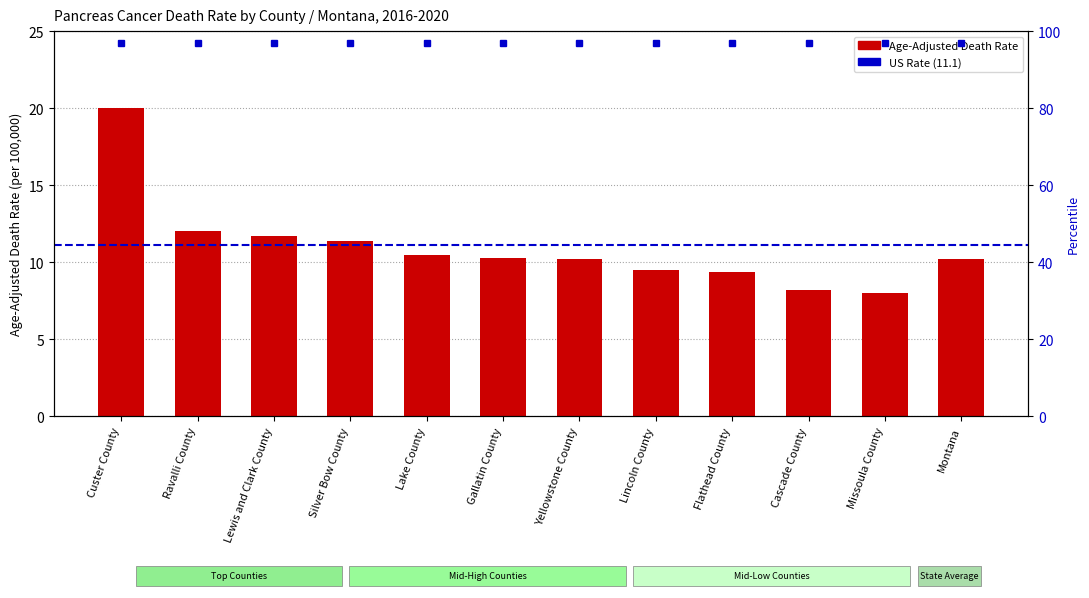

What is the maximum value shown in the chart?

20.0